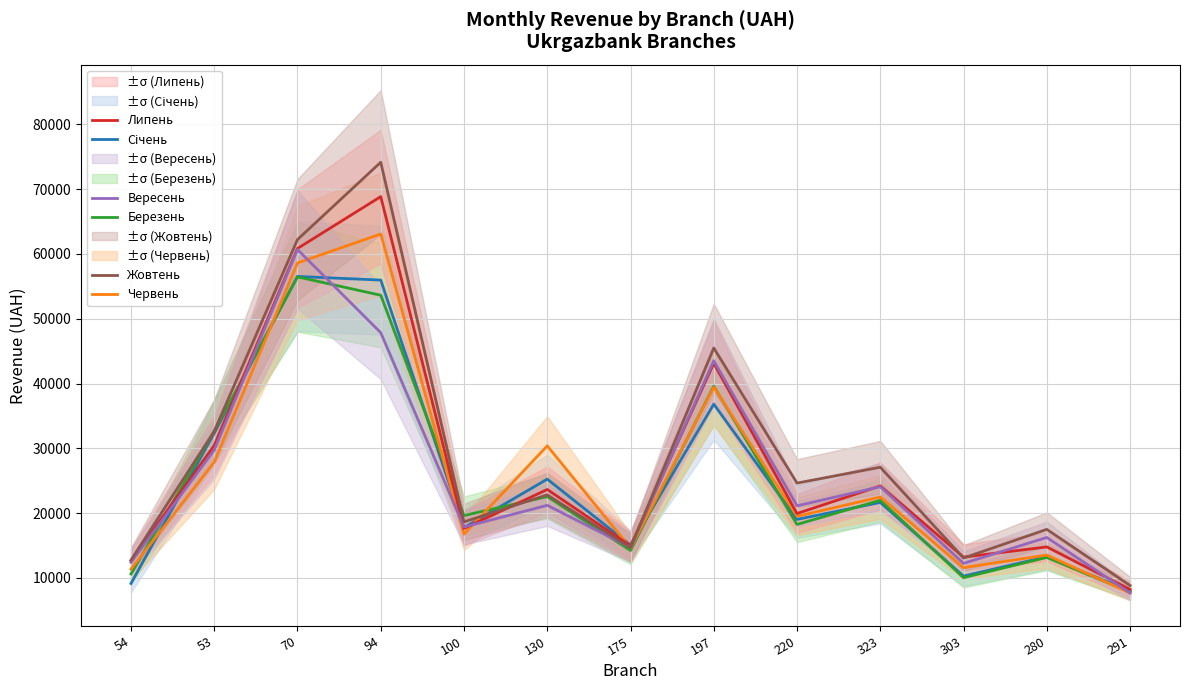

Reading right to left, extract all data points from this chart.

Січень: 7948.1	13277.5	10288.3	21654.8	19036.2	36829.4	15055.5	25253.5	17756.5	55964.1	56524.3	32355.2	9150.9
Березень: 7823.0	13167.9	10045.6	21990.6	18257.5	39589.5	14245.2	22555.4	19634.8	53624.3	56461.6	32658.2	10615.6
Червень: 7692.9	13539.4	11592.4	22489.8	19515.8	39450.6	14610.4	30383.8	16772.3	63074.8	58599.6	27890.6	11366.6
Липень: 8235.8	14790.2	13212.8	24203.6	19946.6	43122.4	14953.6	23655.4	17644.1	68842.7	60839.8	30442.8	12670.9
Вересень: 7685.0	16250.4	12251.3	24081.7	21136.6	43517.0	14708.8	21209.0	17860.5	47845.7	60681.8	29748.8	12408.7
Жовтень: 8843.2	17498.7	13082.1	27085.3	24639.8	45486.2	14669.2	22826.0	18659.6	74148.0	62218.2	32638.1	12755.5